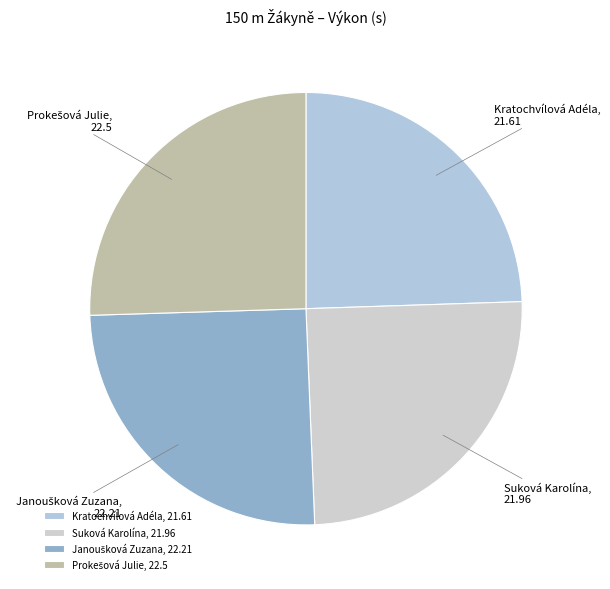

Count the number of slices in the pie.

4